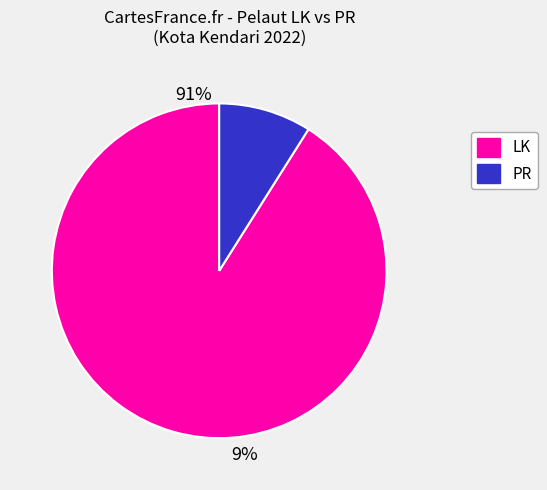

Is KAMBU the majority of the pie?

No